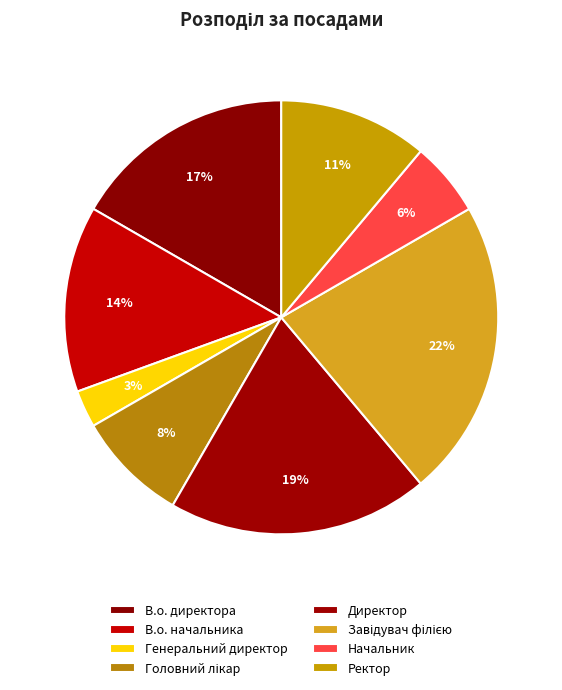

How many slices are in this pie chart?

8